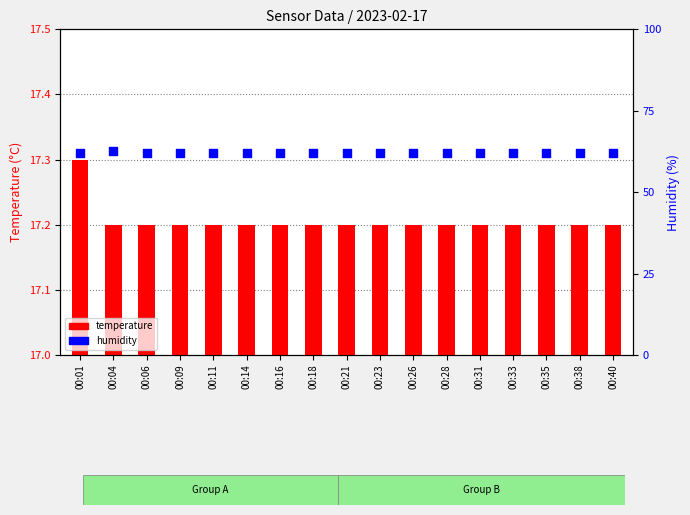

Which series has the largest Y range (max minus min)?

humidity